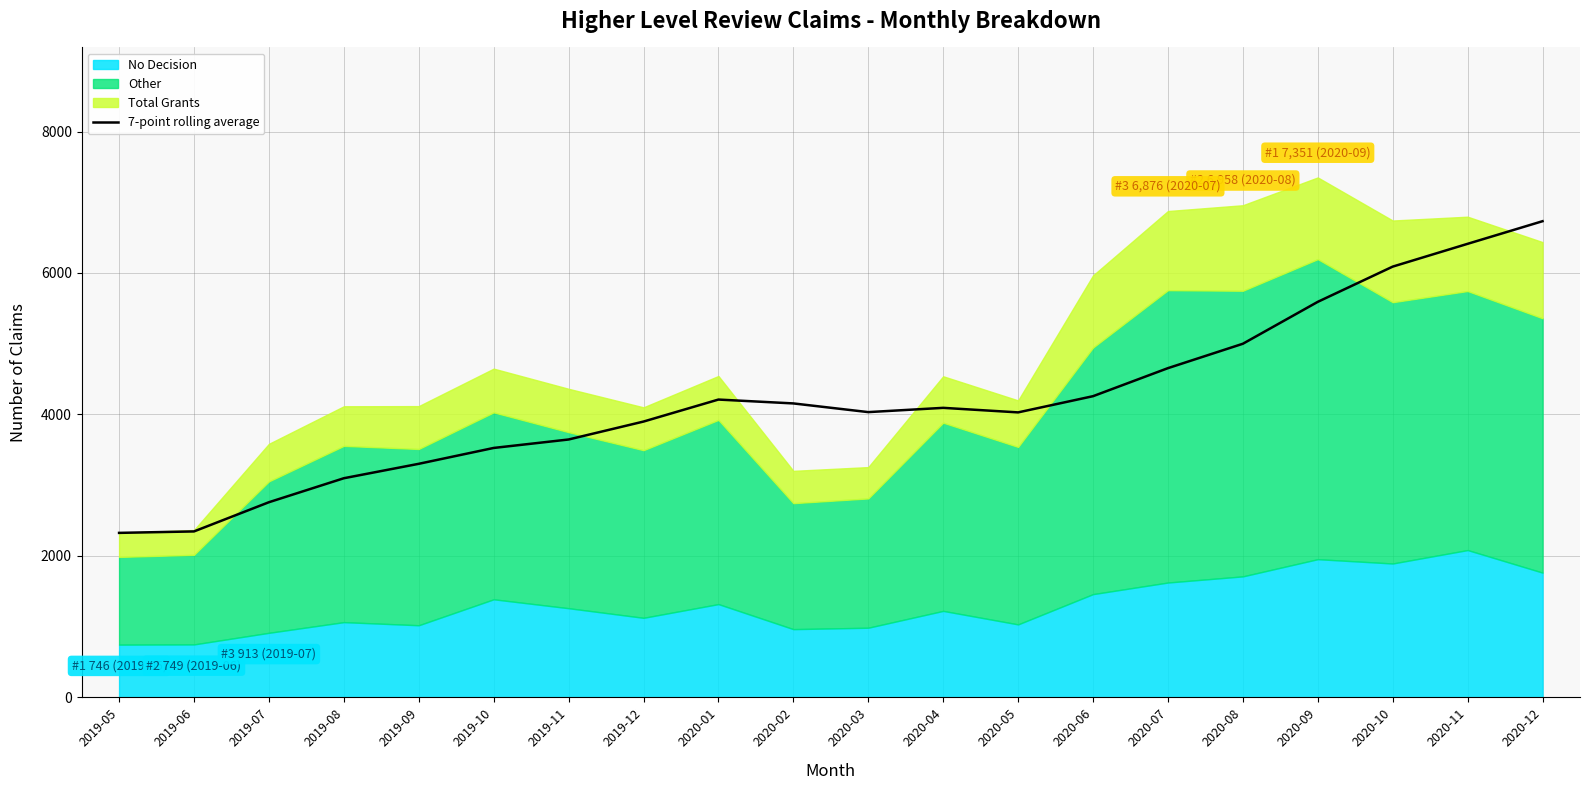

How many values are below 4093?

10